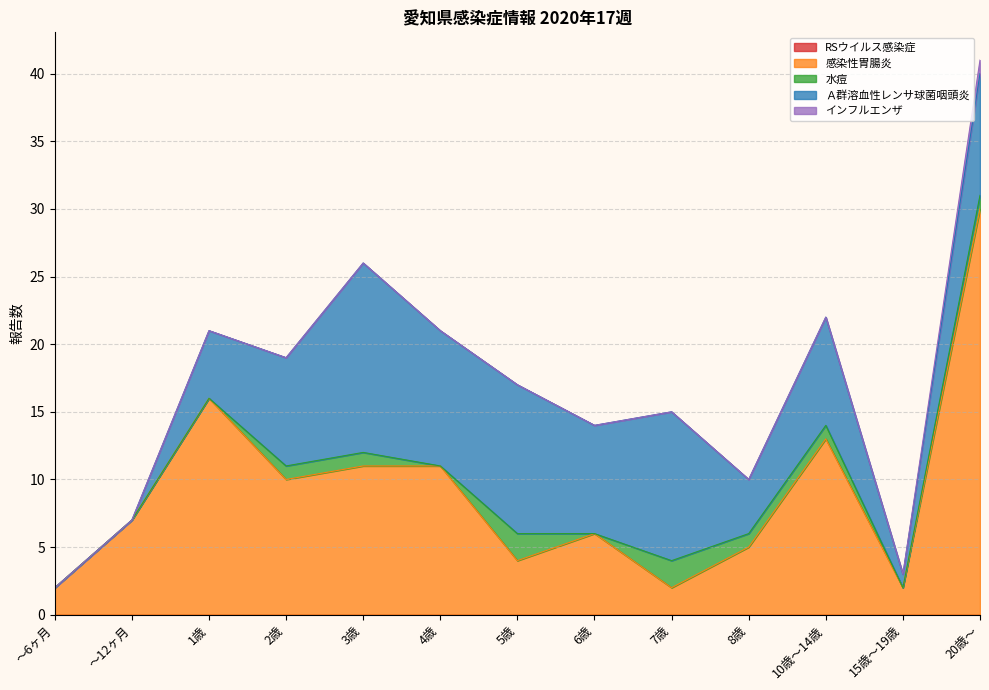

What value does the Ａ群溶血性レンサ球菌咽頭炎 series have at 8歳?

4